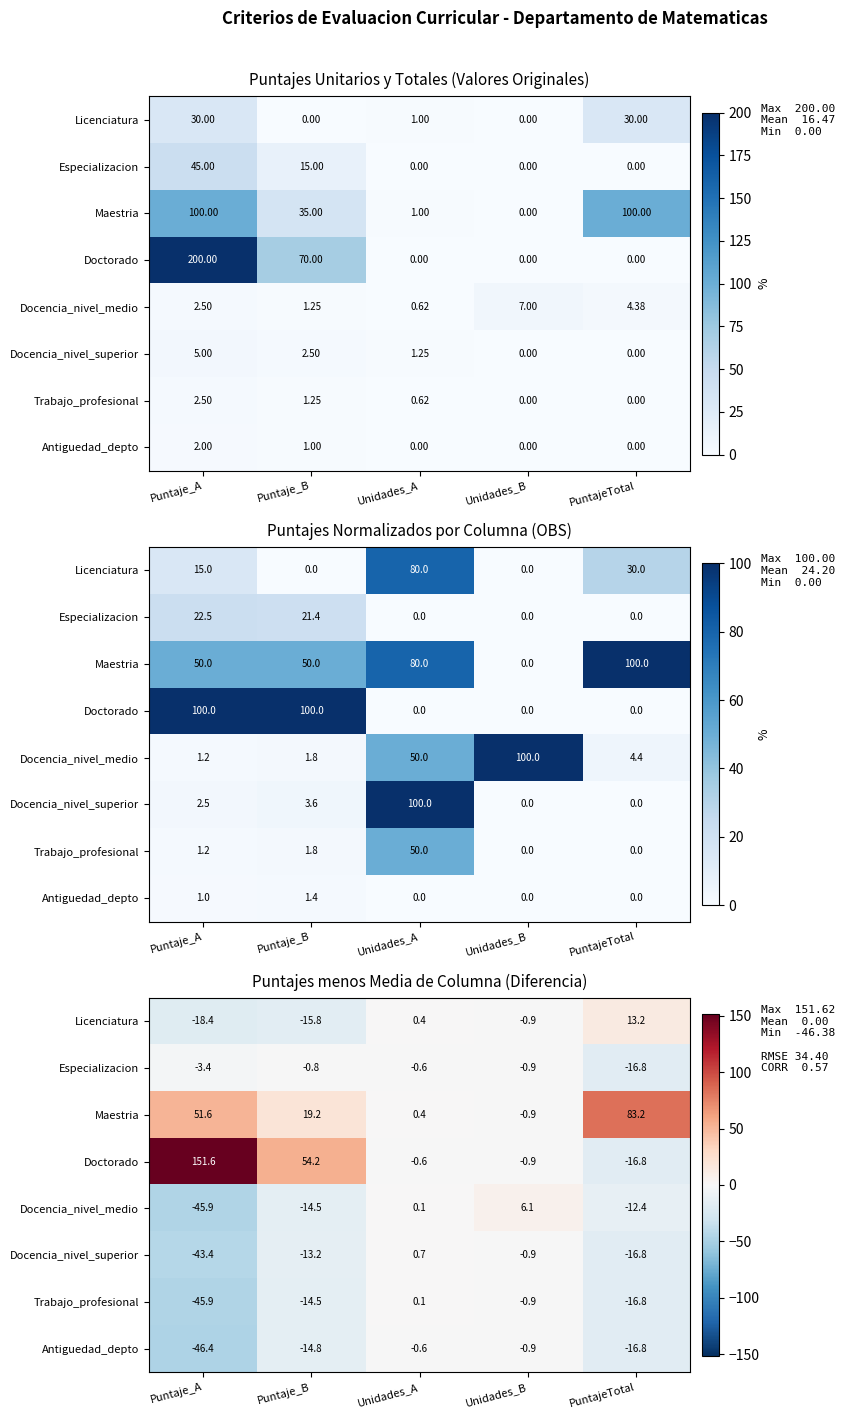

How many values in Trabajo_profesional are above zero?

1